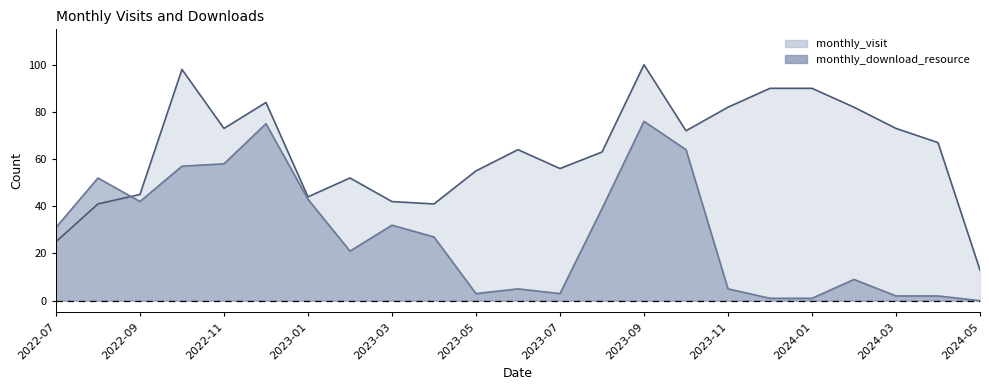

What is the total value across all series at 2023-01?

87